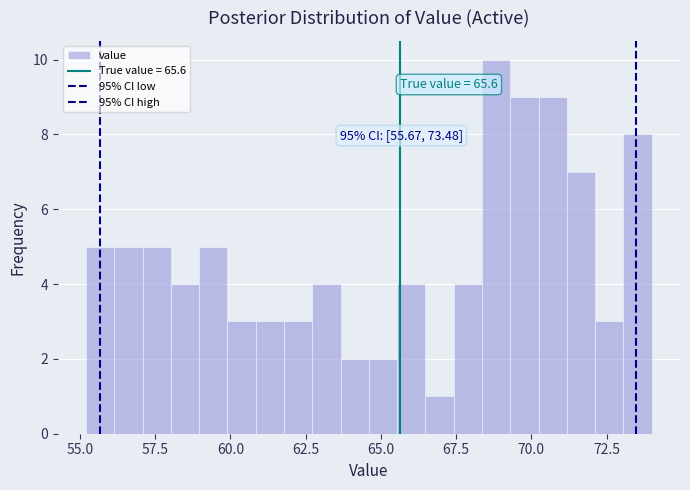

Read against the x-axis, roughly where is the centre of the tallest bar?

69.0